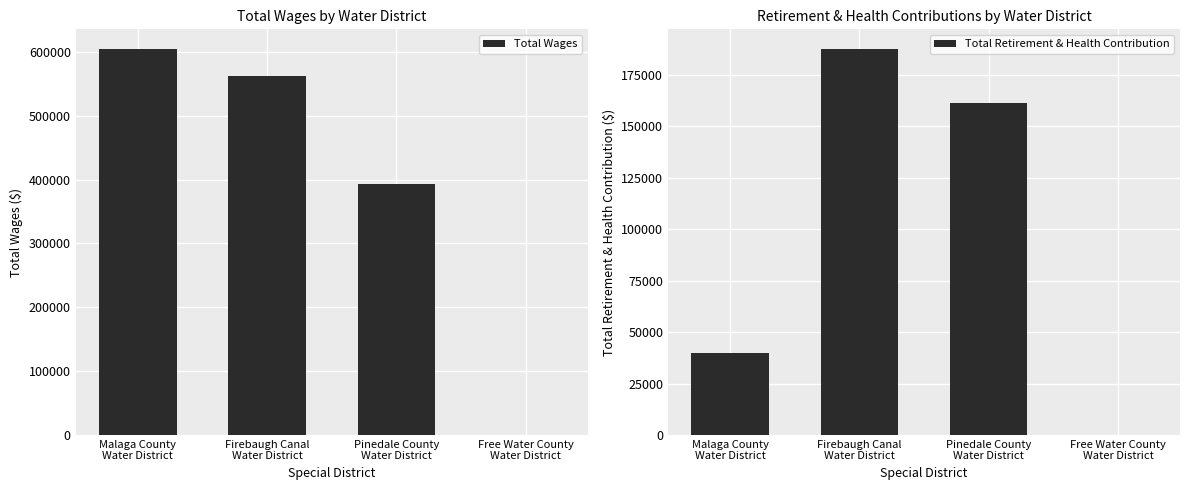

What is the spread (max minus min) of values at Pinedale County
Water District?

231524